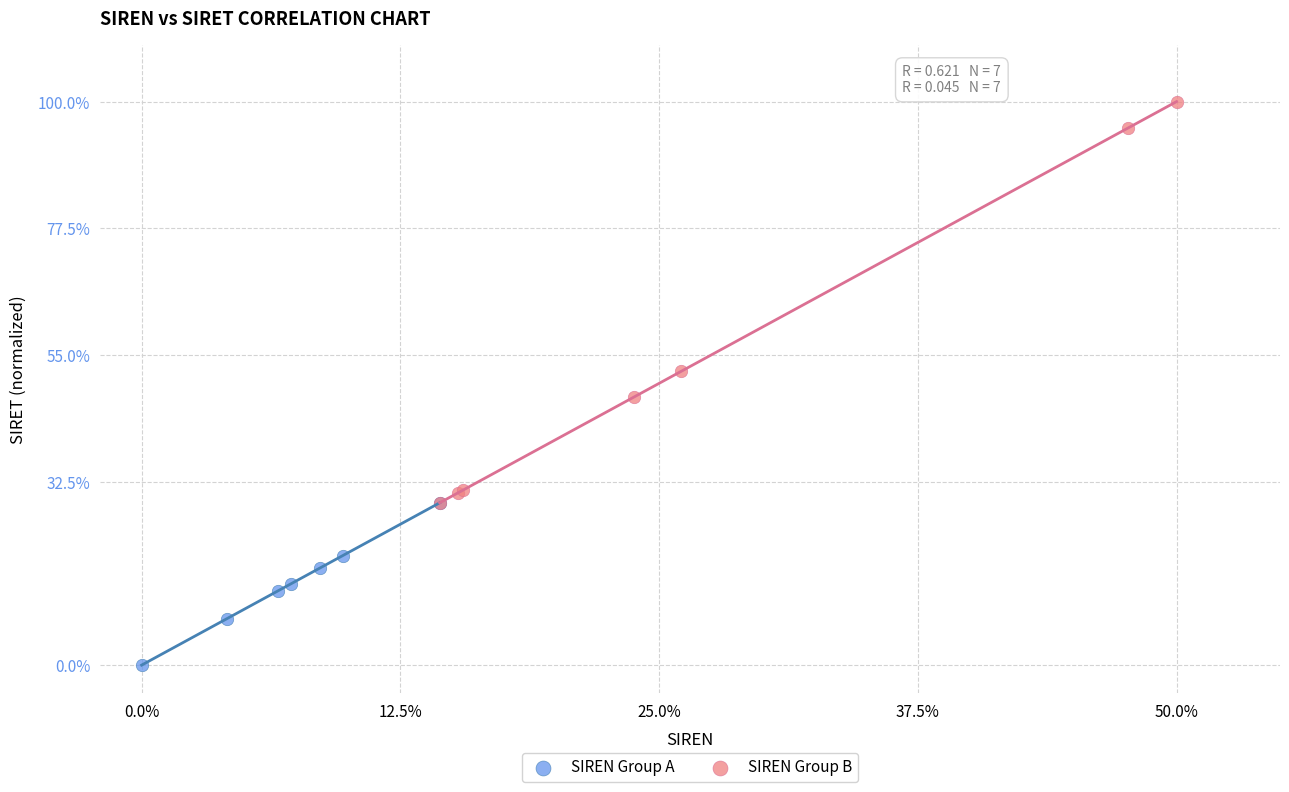

Which series has the largest Y range (max minus min)?

SIREN Group B